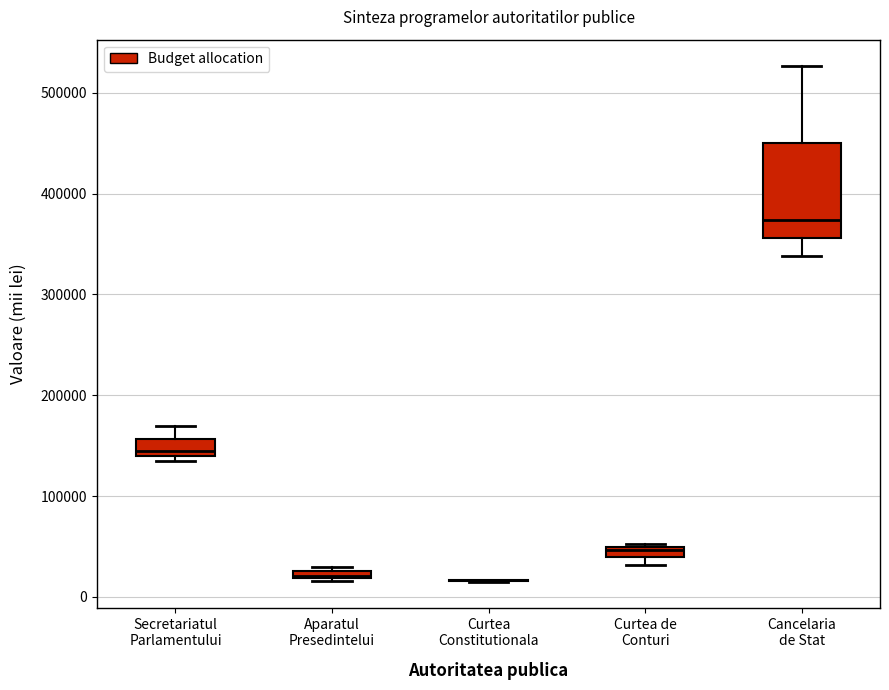

Comparing the boxes themselves (not the whiskers), which one is the tallest?

Cancelaria de Stat